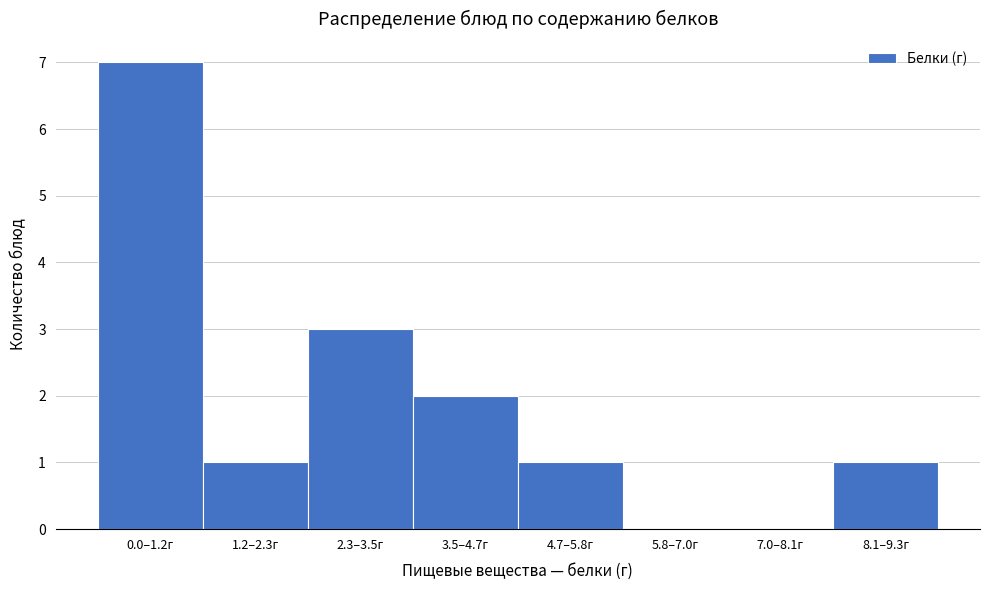

Reading left to right, transcribe all the data shown in this chart.

0.0–1.2г=7	1.2–2.3г=1	2.3–3.5г=3	3.5–4.7г=2	4.7–5.8г=1	5.8–7.0г=0	7.0–8.1г=0	8.1–9.3г=1